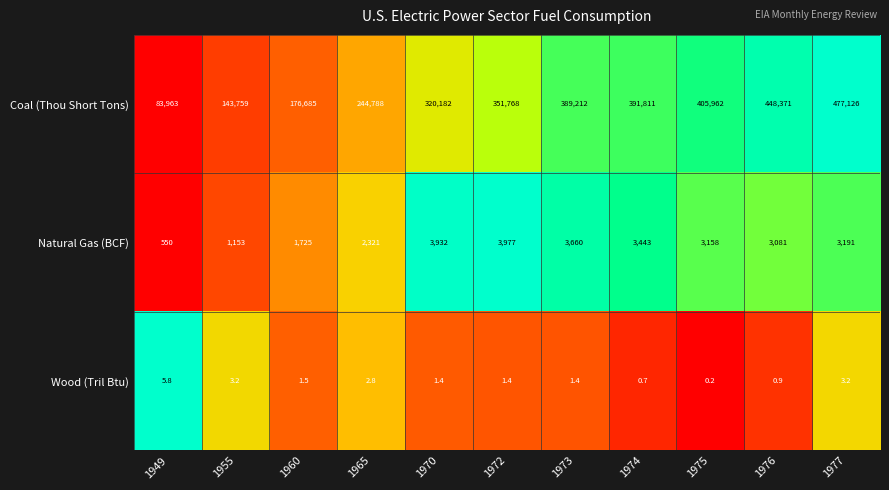

Which series has the largest total across all categories?

Coal (Thou Short Tons)